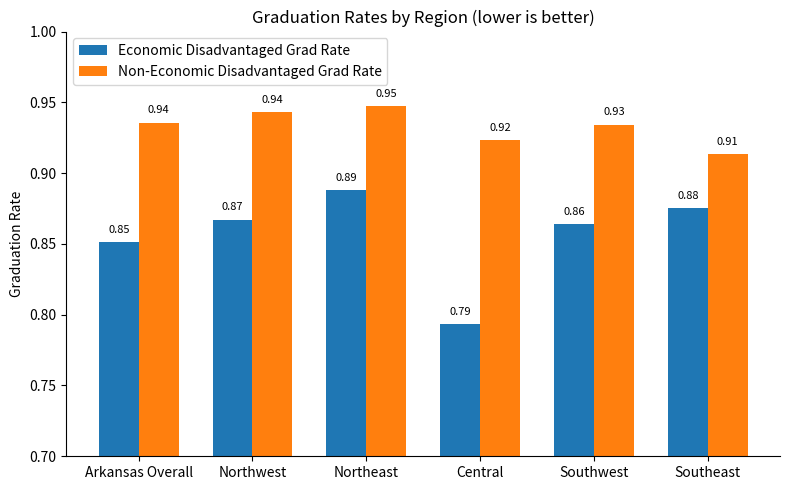

What are all the series names shown in the legend?

Economic Disadvantaged Grad Rate, Non-Economic Disadvantaged Grad Rate